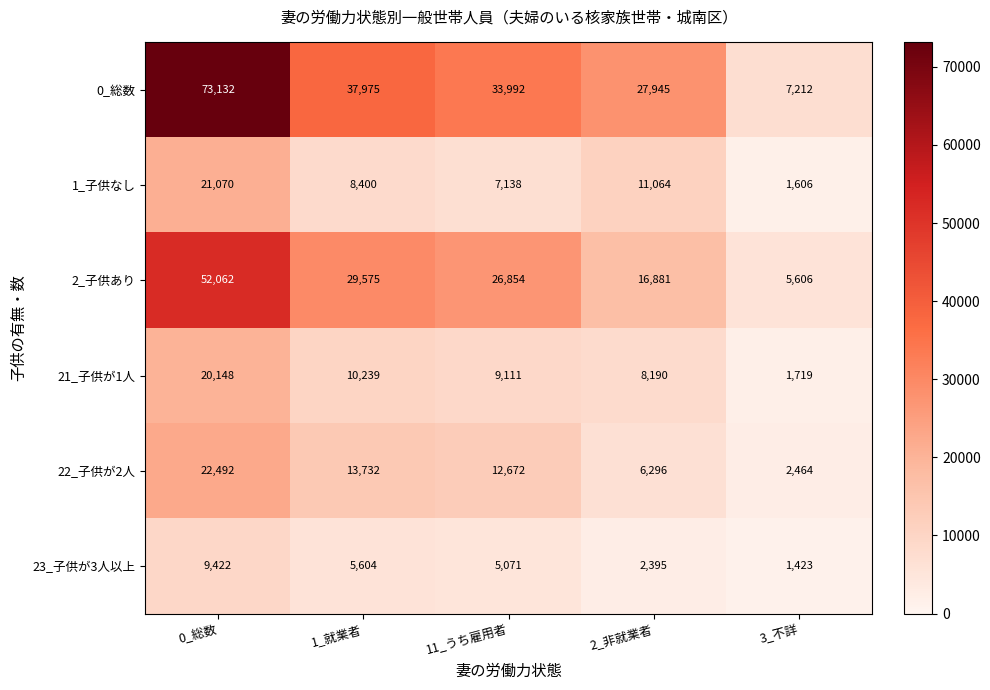

At which category does the chart reach its peak across all series?

0_総数